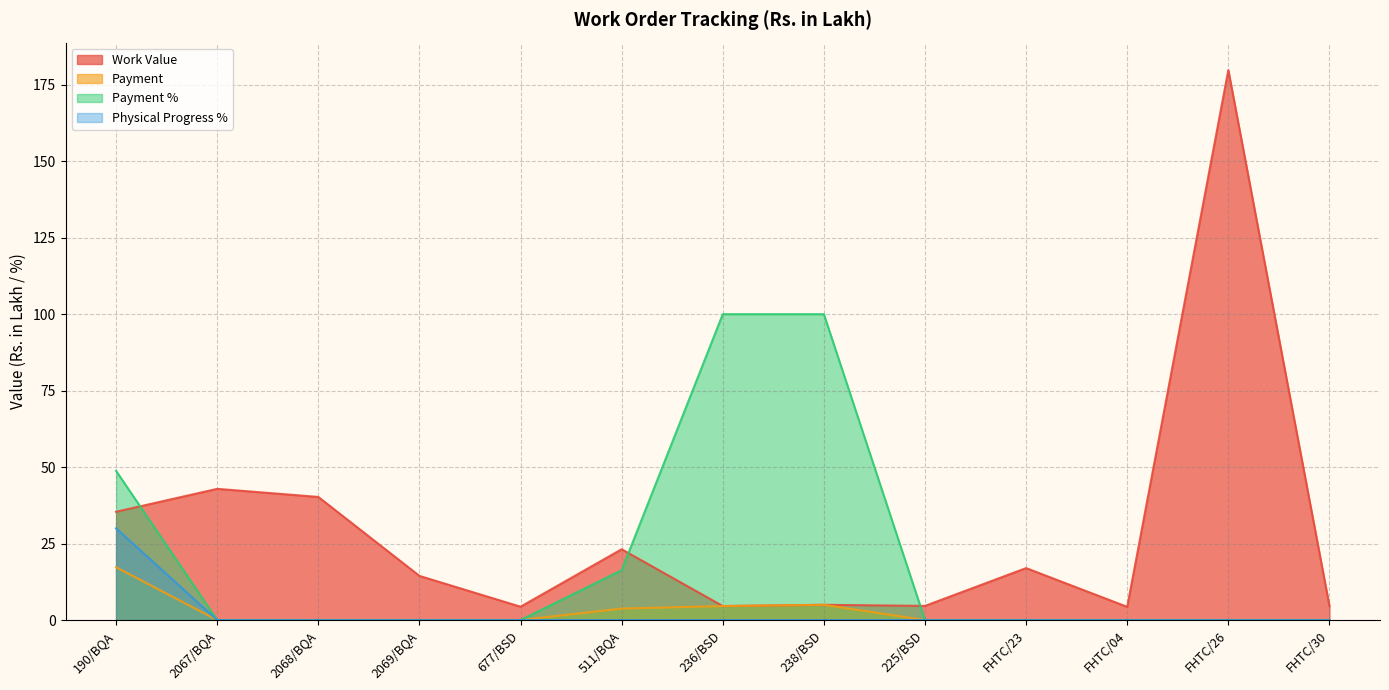

The value of Physical Progress % at 2067/BQA is 0.0. True or false?

True